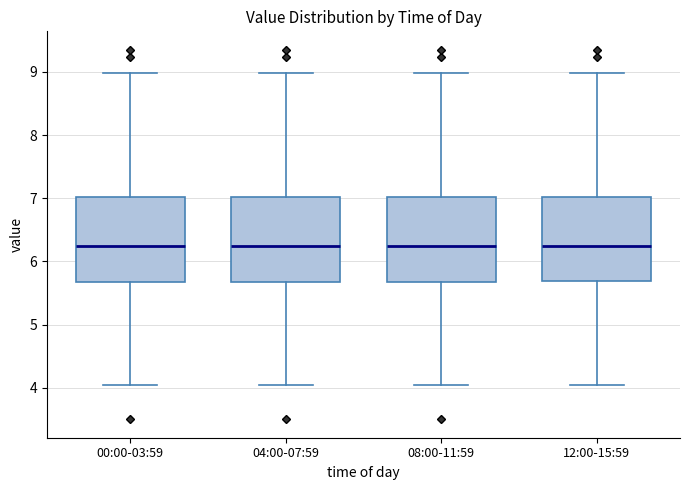

Where does the median line of the box for 04:00-07:59 sit on the y-axis? The values are not printed on the chart, so give them approximately, as read against the axis.

6.3